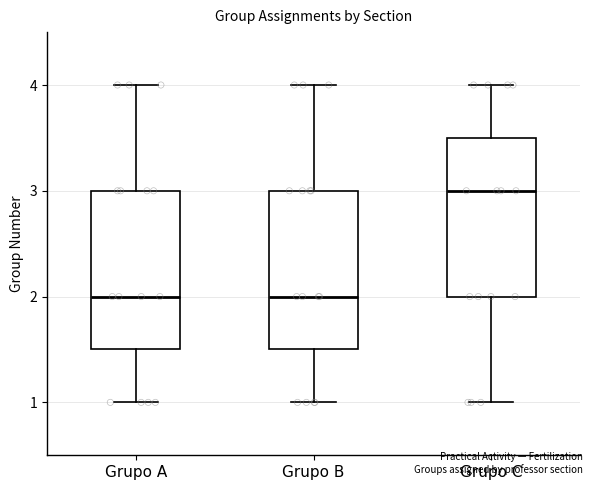

Reading left to right, read every box against the y-axis: the position of its median line, the range the box covers, and the ends of its whiskers. The values are not printed on the chart, so give them approximately, as read against the axis.

Grupo A: median 2.0, box 1.5 to 3.0, whiskers 1.0 to 4.0
Grupo B: median 2.0, box 1.5 to 3.0, whiskers 1.0 to 4.0
Grupo C: median 3.0, box 2.0 to 3.5, whiskers 1.0 to 4.0